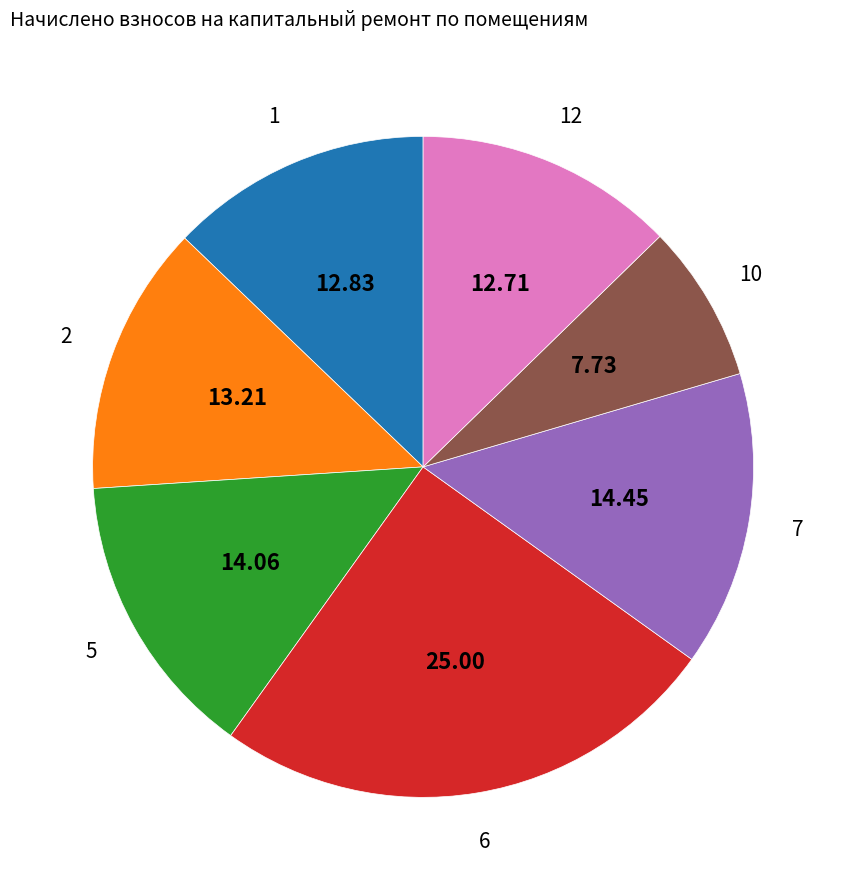

What is the ratio of the value at 6 to the value at 2?

1.9